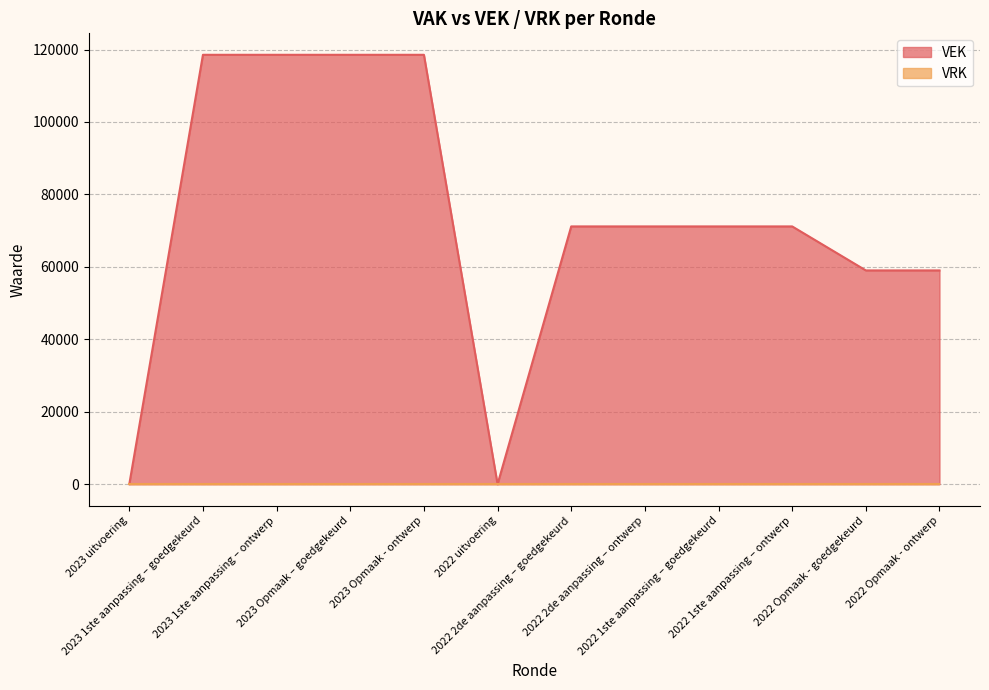

Which label corresponds to the smallest value in the chart?

2023 uitvoering